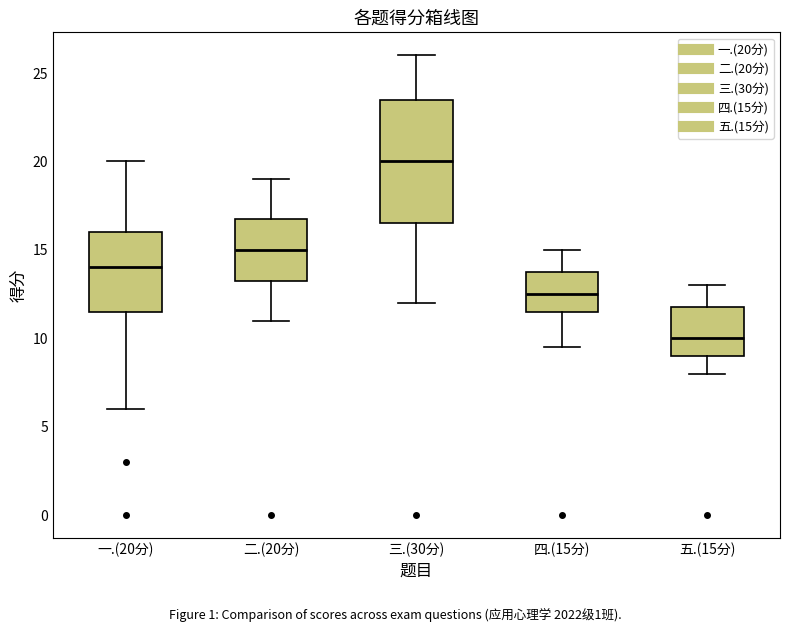

Comparing the boxes themselves (not the whiskers), which one is the tallest?

三.(30分)